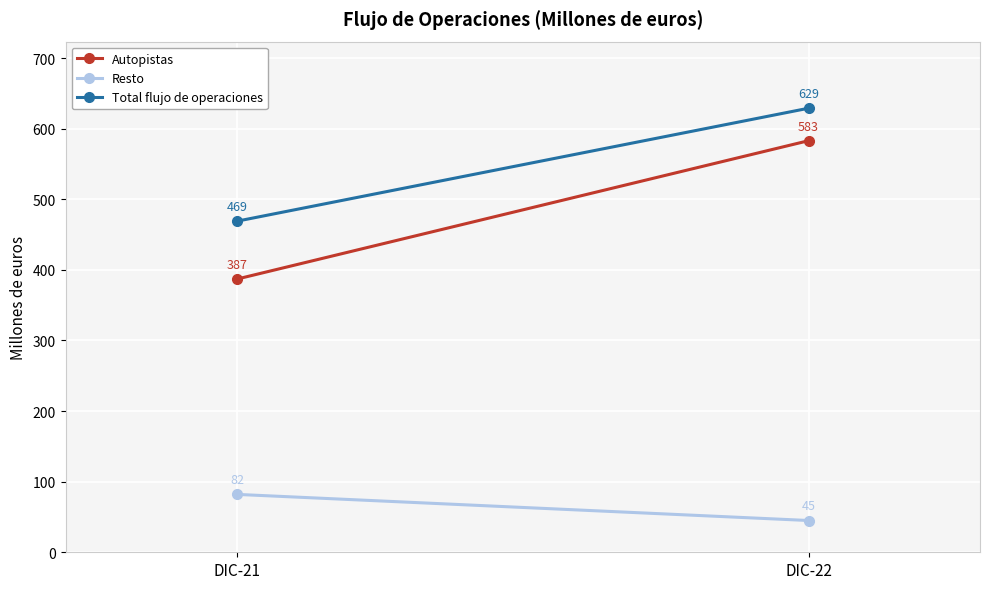

Reading left to right, list all the values displayed in this chart.

Autopistas: 387	583
Resto: 82	45
Total flujo de operaciones: 469	629